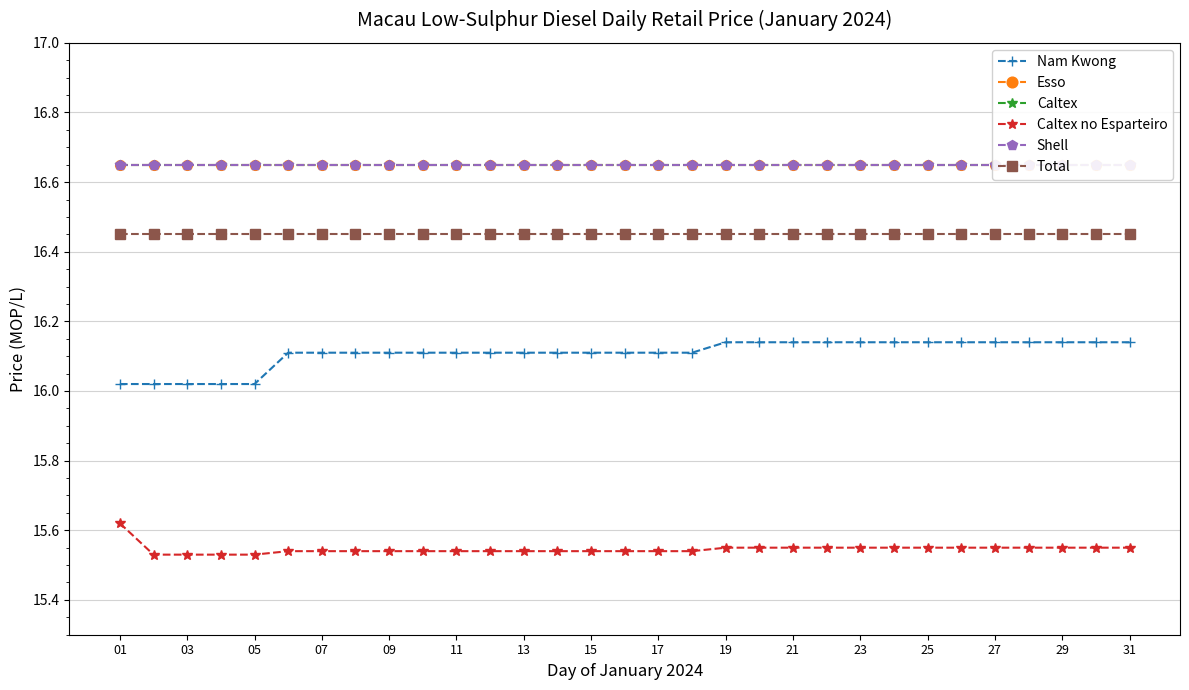

True or false: Total and Caltex no Esparteiro cross at least once.

False